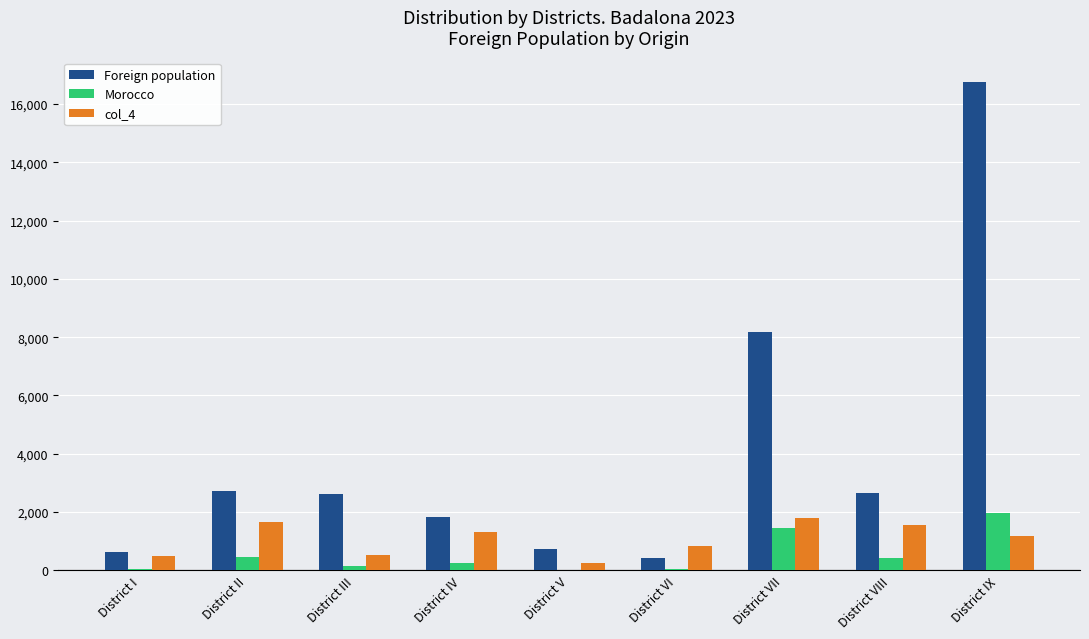

What are all the series names shown in the legend?

Foreign population, Morocco, col_4